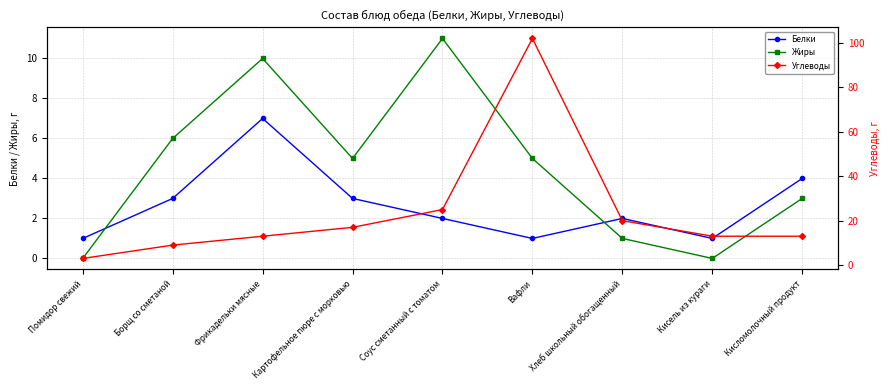

How many values in the Белки series are below 2?

3